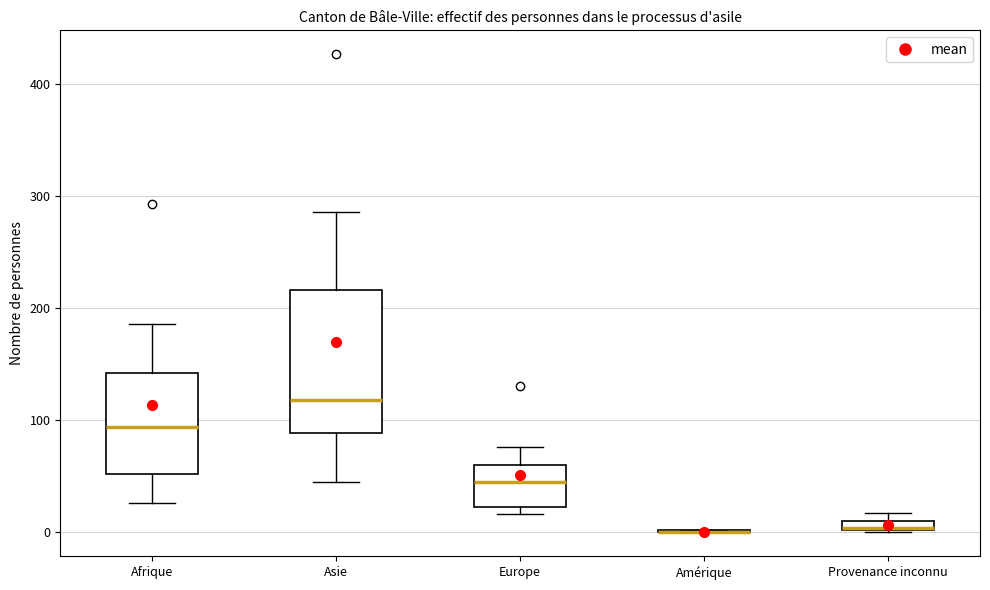

Where does the lower whisker of the box for Afrique end on the y-axis? The values are not printed on the chart, so give them approximately, as read against the axis.

30